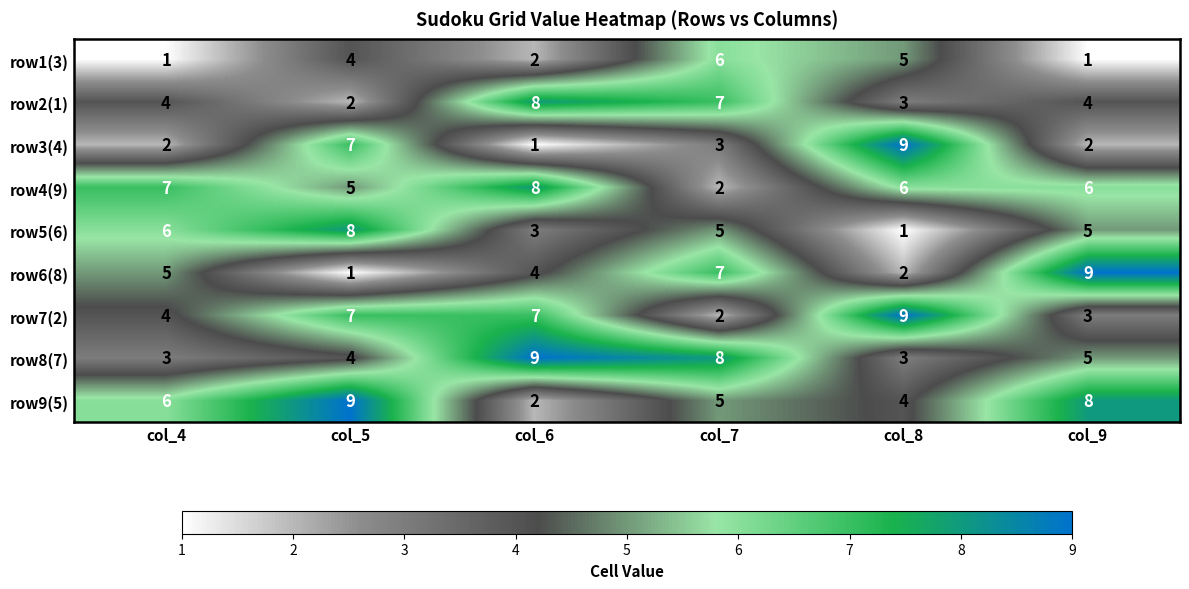

List the labels in order of row9(5) value, largest first.

col_5, col_9, col_4, col_7, col_8, col_6